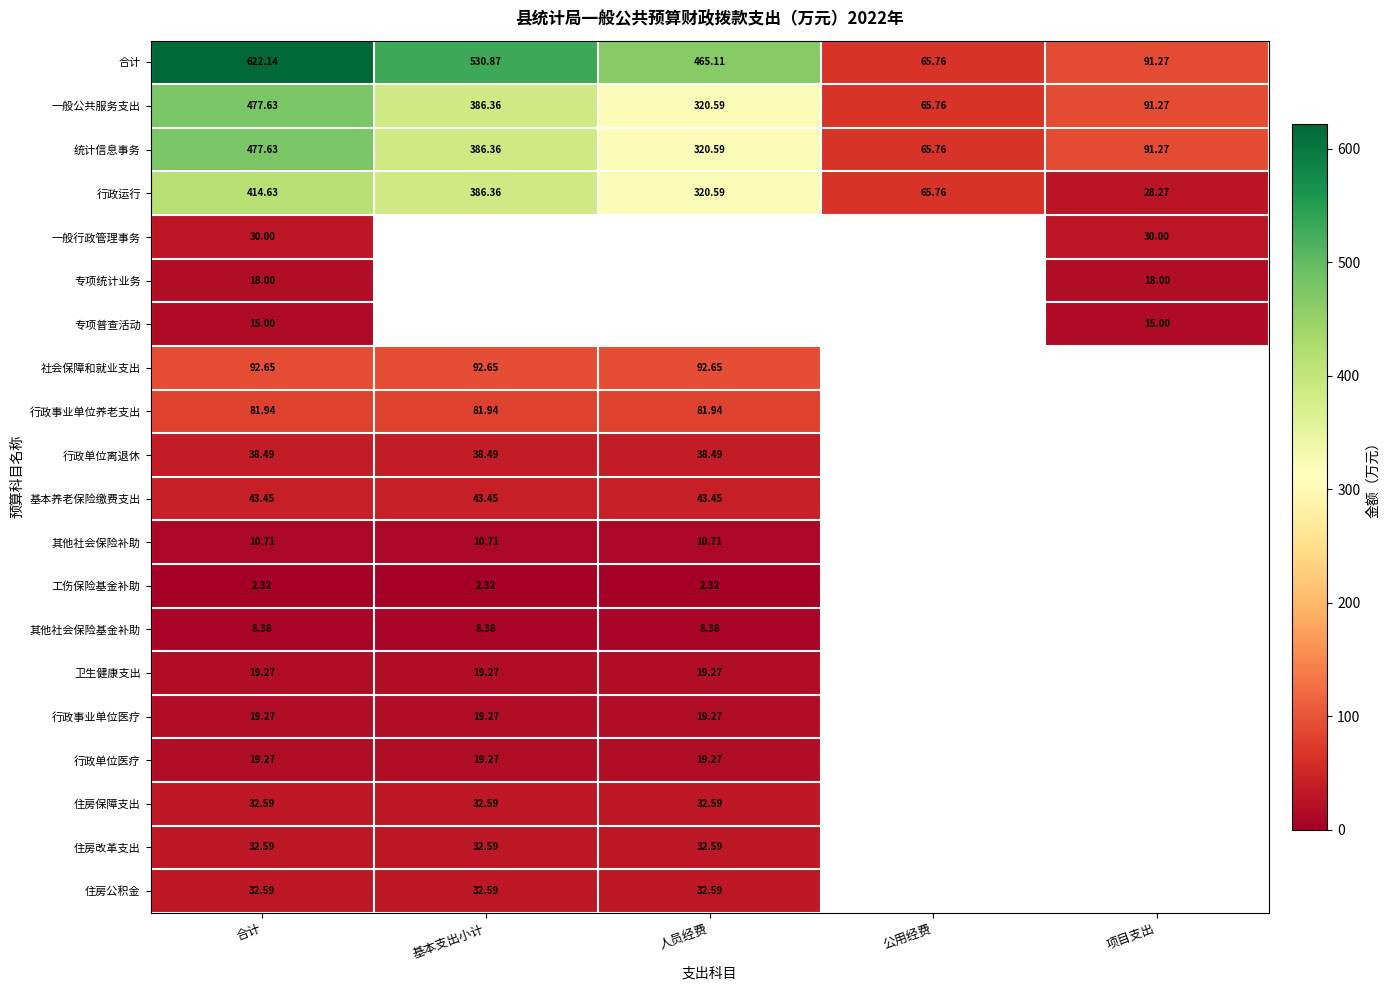

What is the smallest value displayed?

2.3